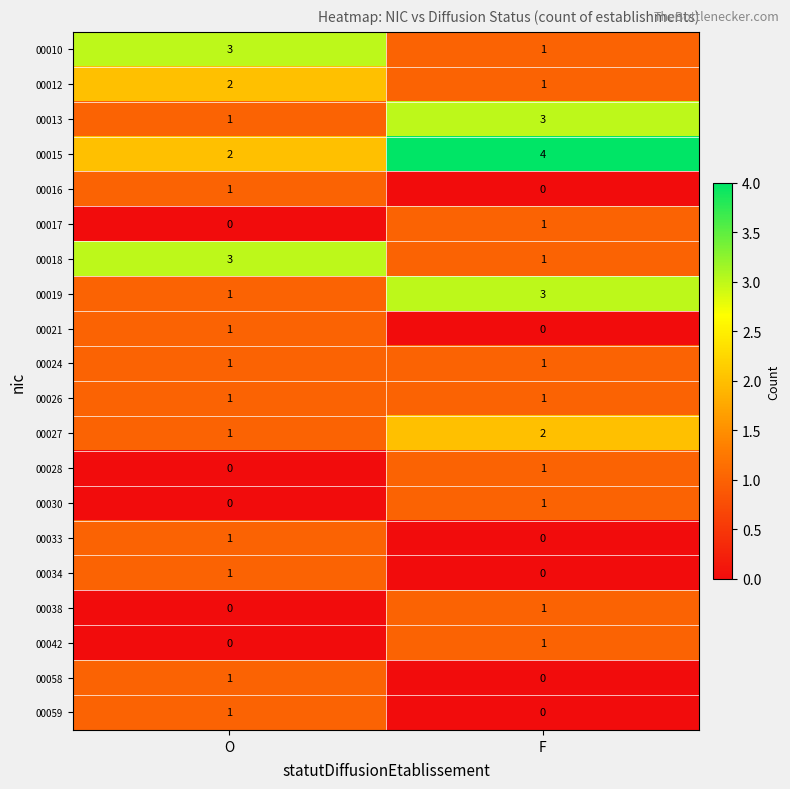

What is the sum of all 00027 values?

3